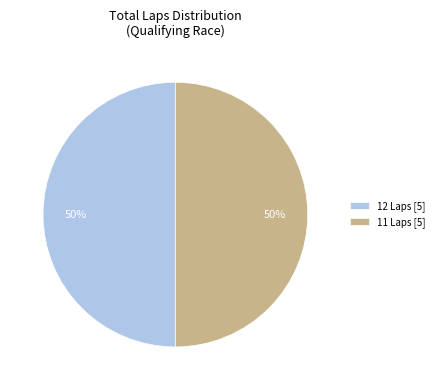

What is the ratio of the value at 11 Laps [5] to the value at 12 Laps [5]?

1.0